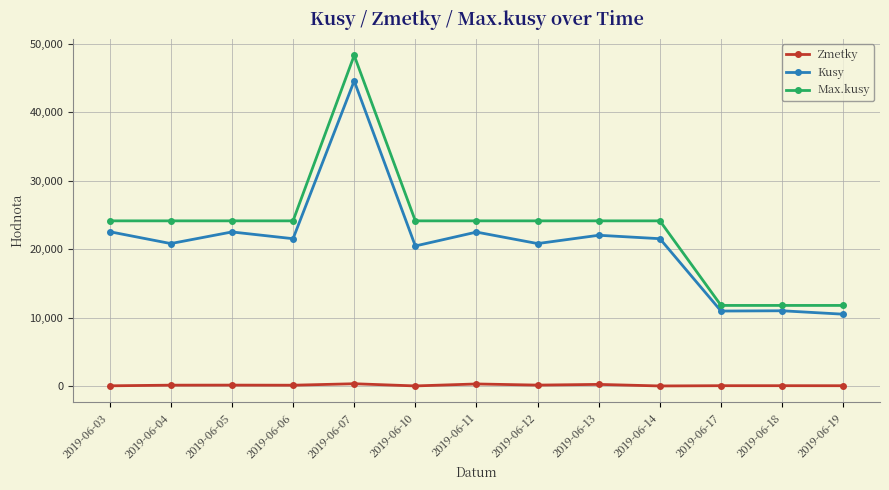

List the series in order of their peak value, highest first.

Max.kusy, Kusy, Zmetky